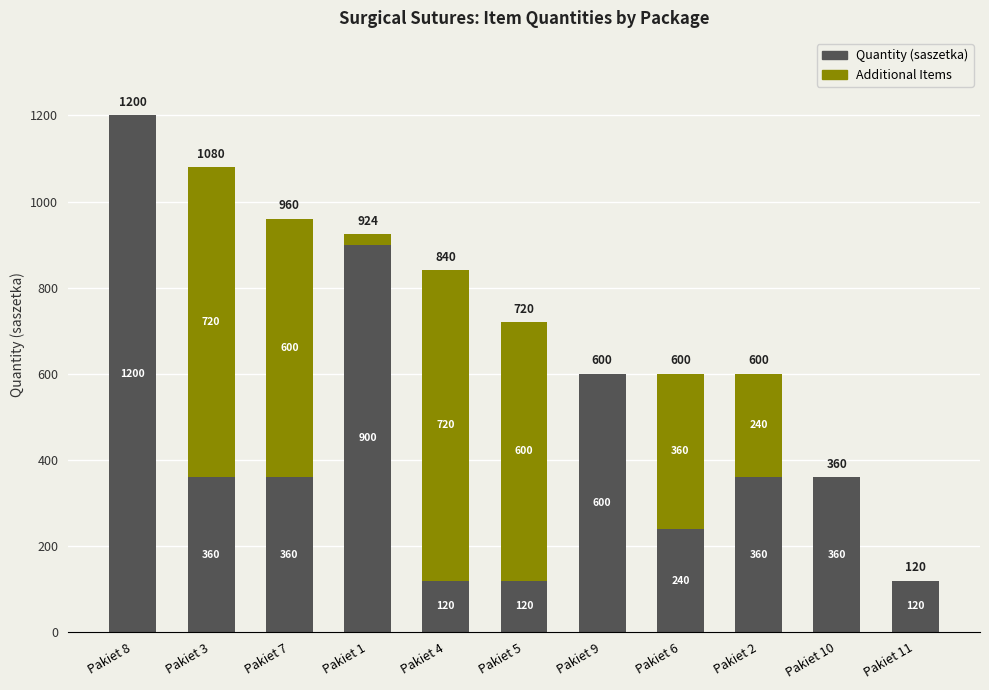

At which category is the sum across all series the highest?

Pakiet 8